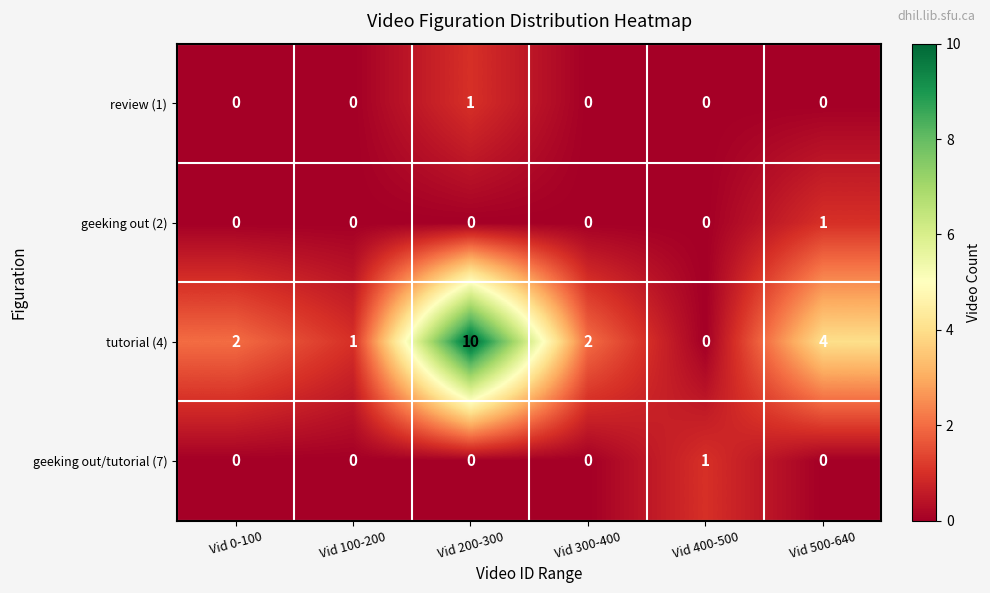

Reading right to left, extract all data points from this chart.

review (1): Vid 500-640=0	Vid 400-500=0	Vid 300-400=0	Vid 200-300=1	Vid 100-200=0	Vid 0-100=0
geeking out (2): Vid 500-640=1	Vid 400-500=0	Vid 300-400=0	Vid 200-300=0	Vid 100-200=0	Vid 0-100=0
tutorial (4): Vid 500-640=4	Vid 400-500=0	Vid 300-400=2	Vid 200-300=10	Vid 100-200=1	Vid 0-100=2
geeking out/tutorial (7): Vid 500-640=0	Vid 400-500=1	Vid 300-400=0	Vid 200-300=0	Vid 100-200=0	Vid 0-100=0